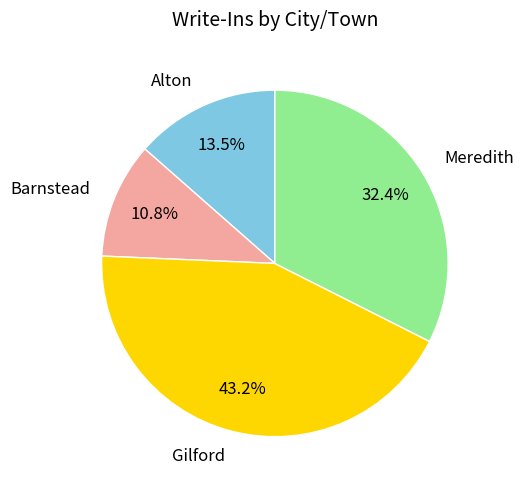

Is there a majority slice in this chart?

No